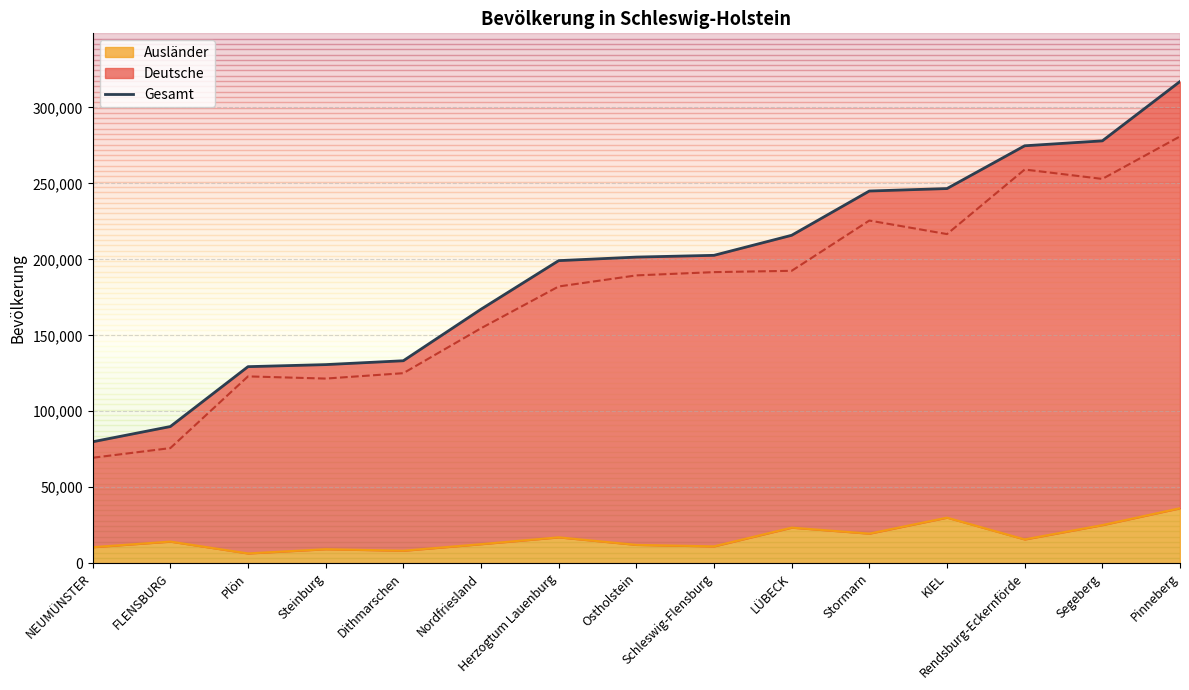

Is it true that the value at Segeberg is 449124?

False